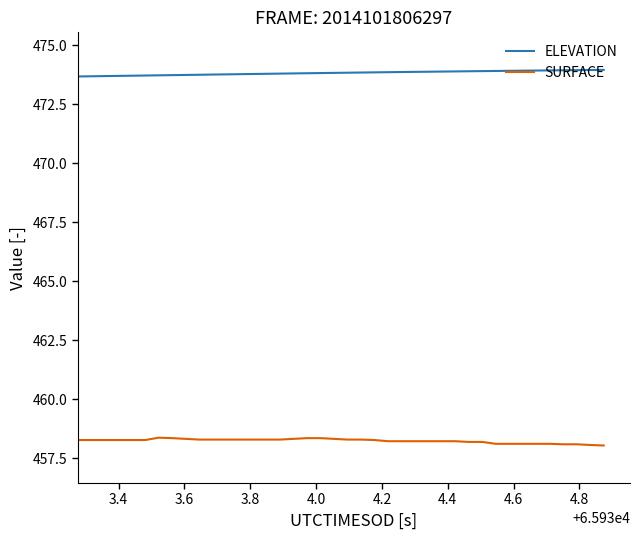

Rank the series by their average value, from highest to lowest.

ELEVATION, SURFACE